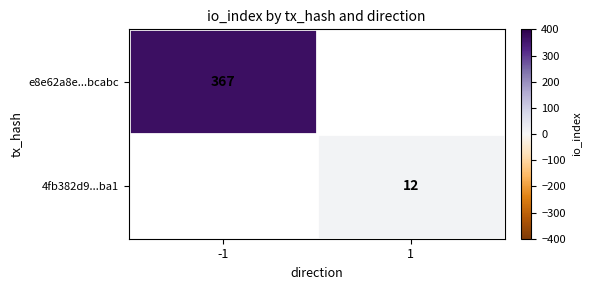

Is it true that e8e62a8e...bcabc equals 367 at -1?

True